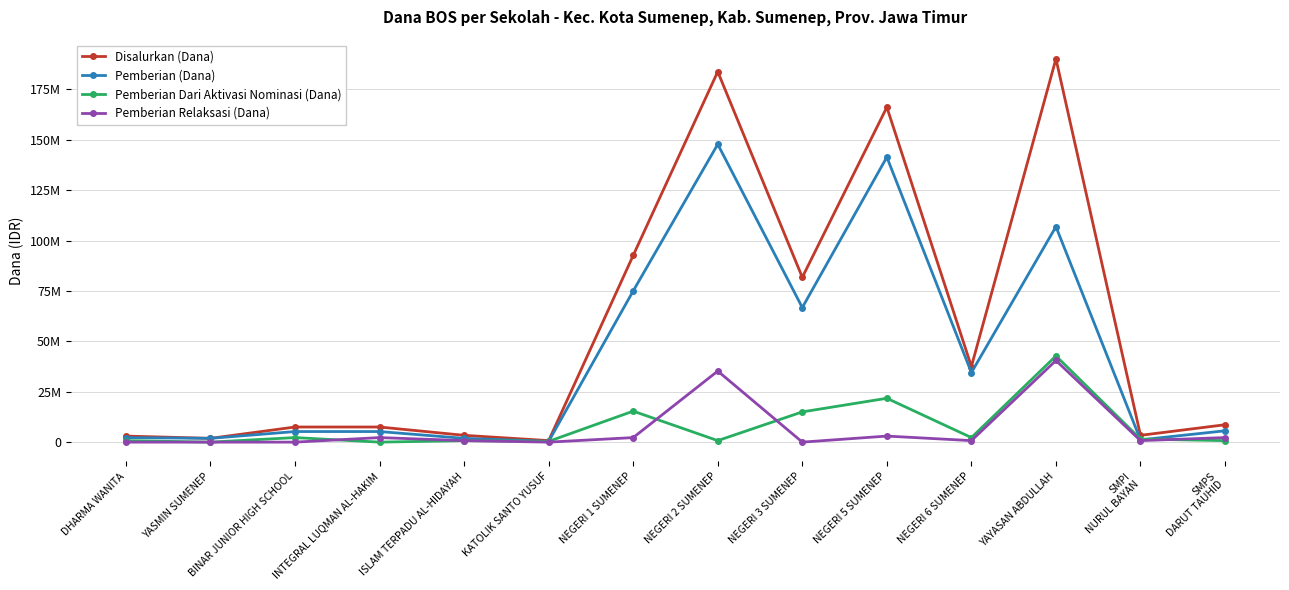

Is this an area chart (filled region under the line)?

No